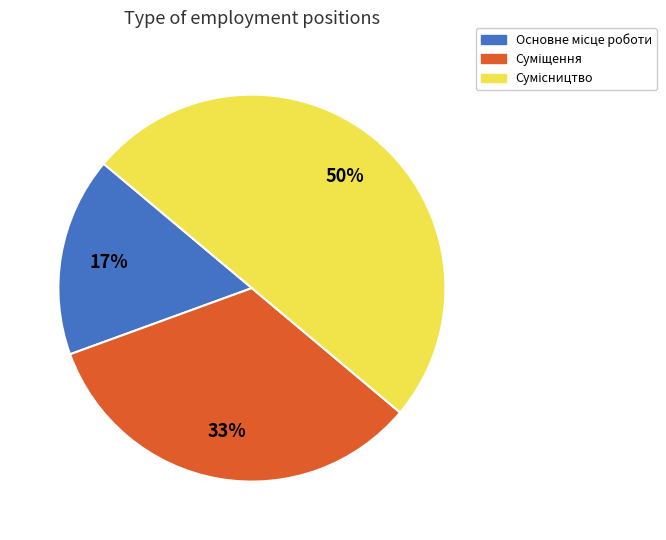

To the nearest percent, what is the difference between the largest and smallest slice percentages?

33%